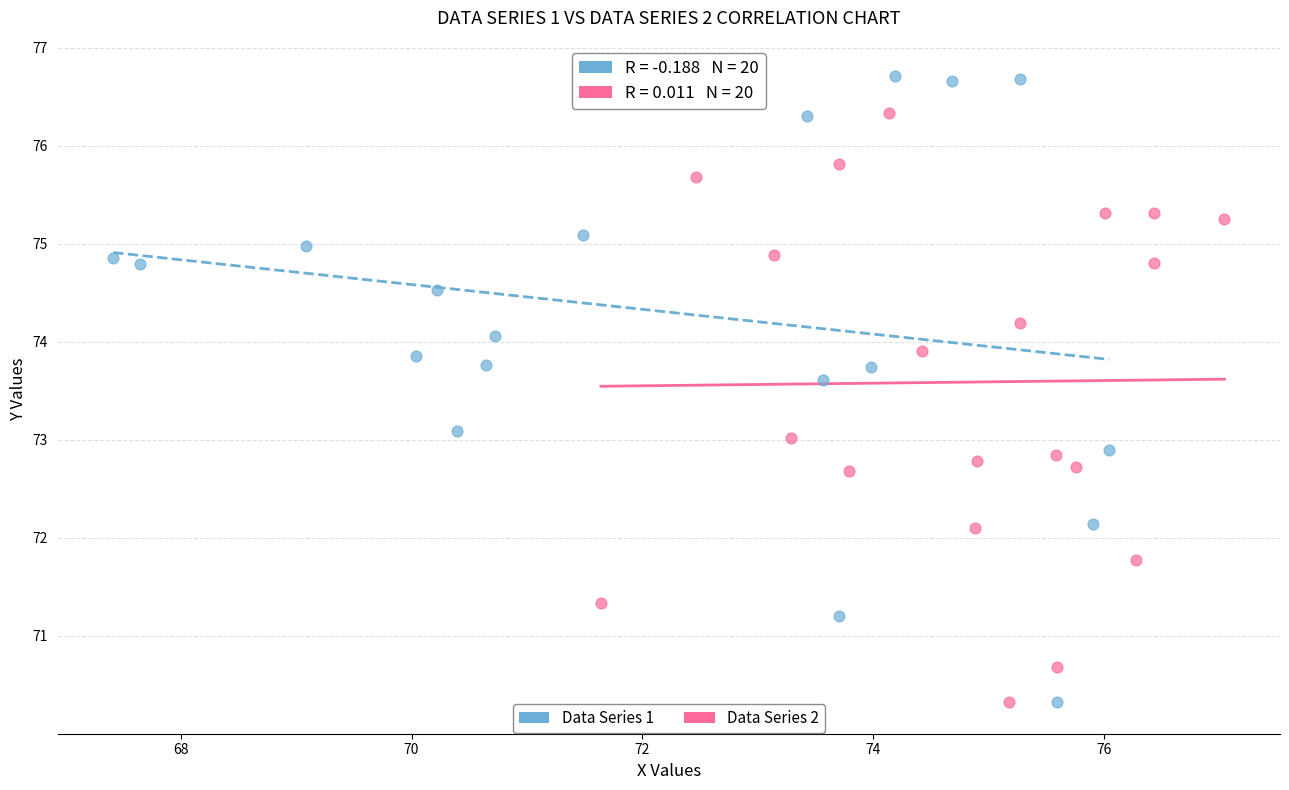

Which series has the largest Y range (max minus min)?

Data Series 1